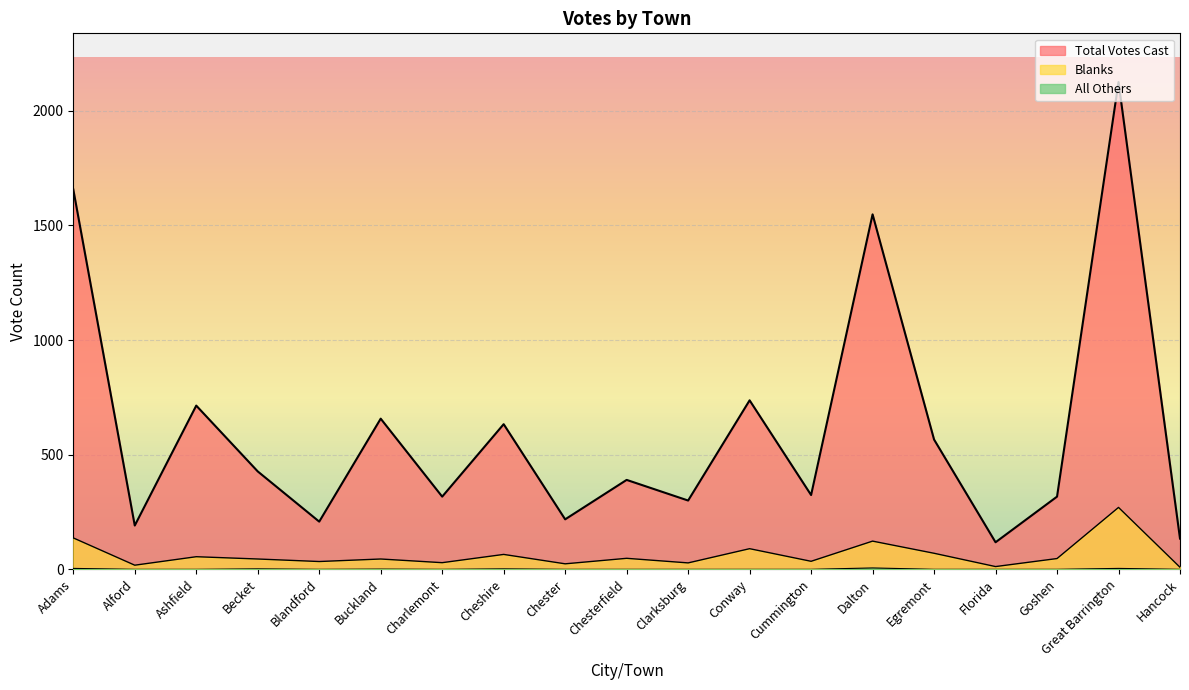

The value of Total Votes Cast at Conway is 166. True or false?

False